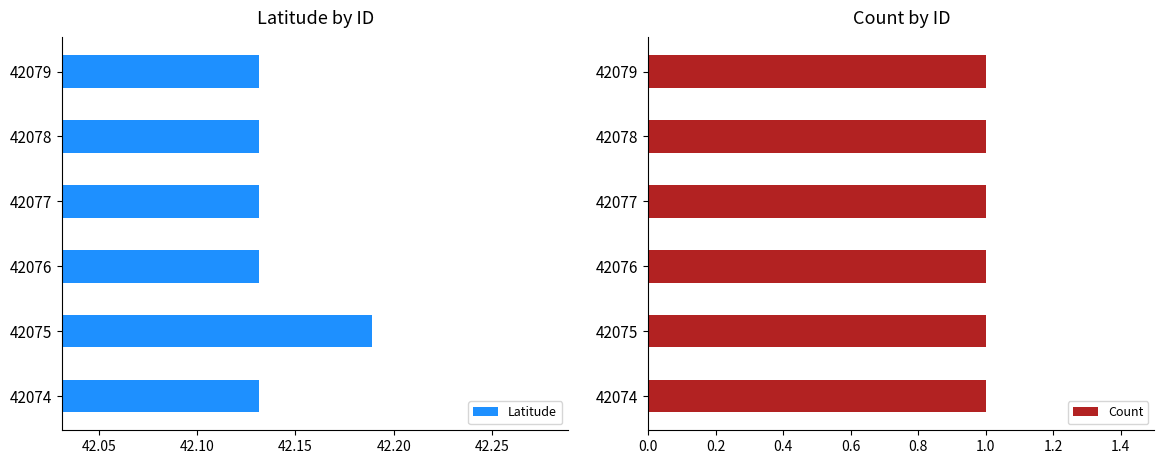

How many Latitude values are between 42 and 43?

6